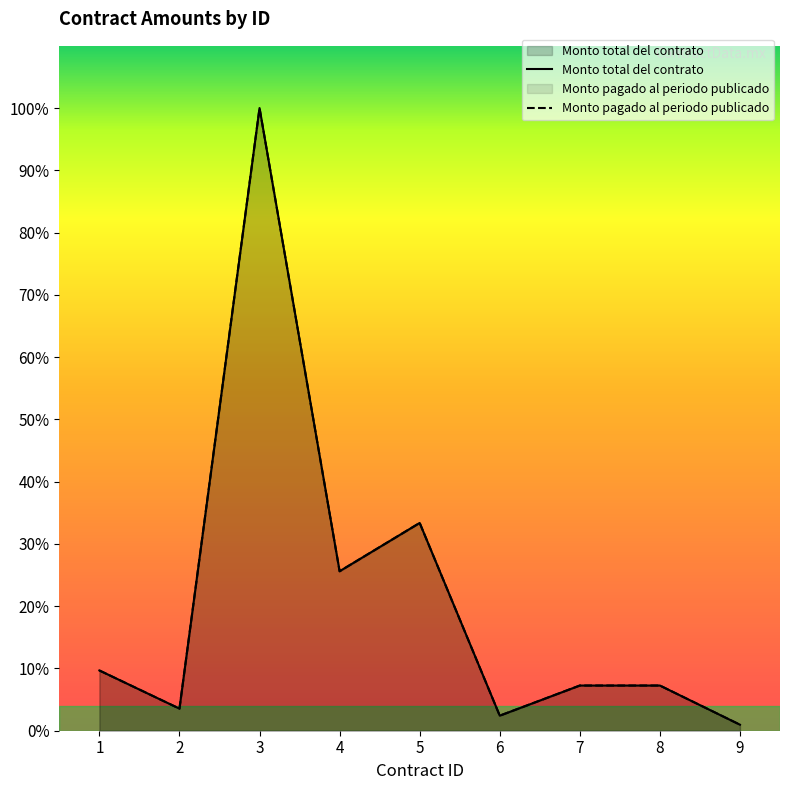

At which category does Monto total del contrato reach its first local valley?

2